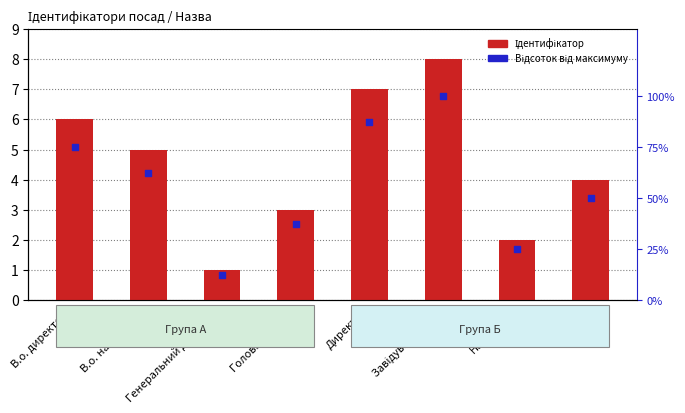

What is the total value across all series at Генеральний директор?

13.5